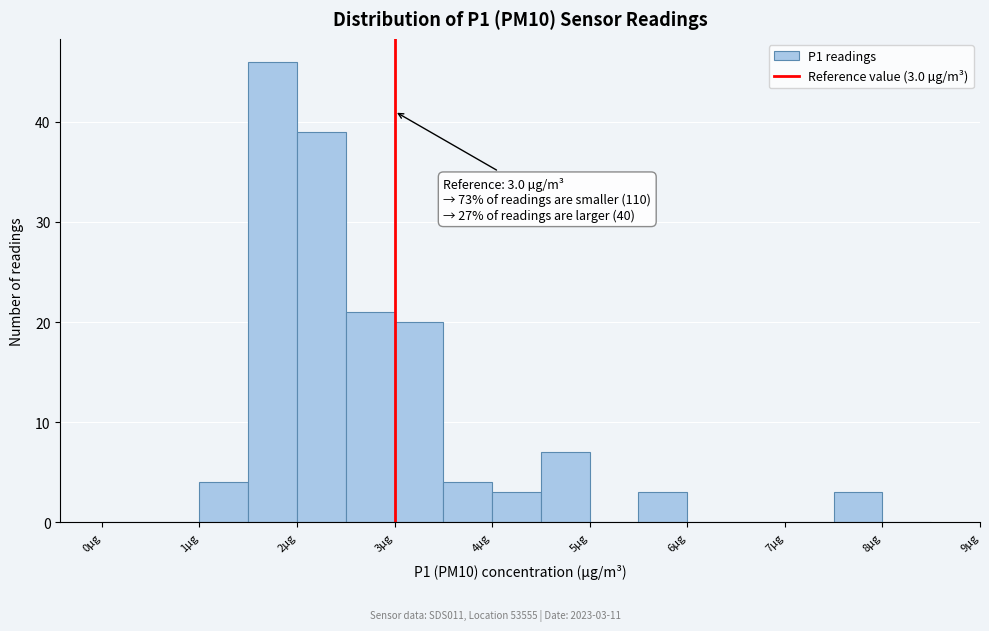

Which range on the x-axis has the tallest bar?

1.5 to 2.0